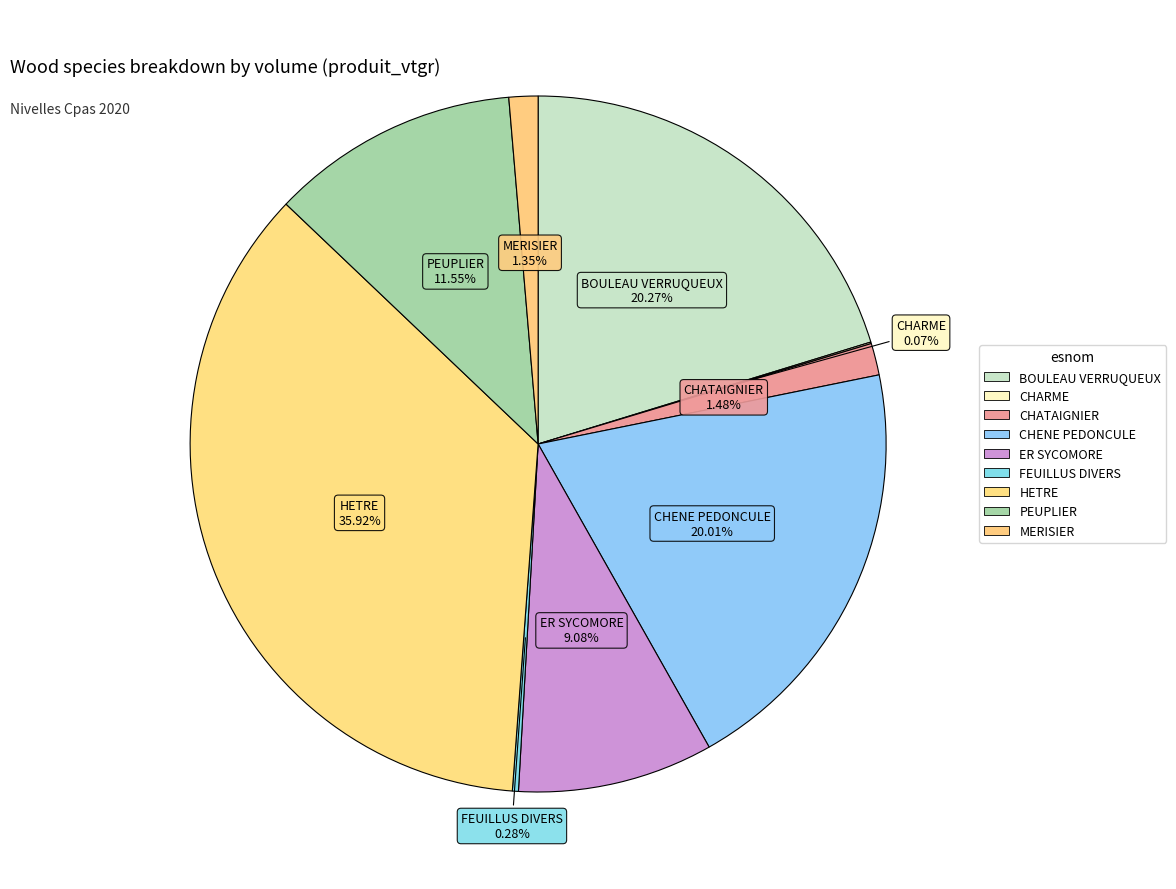

To the nearest percent, what portion does MERISIER represent?

1%